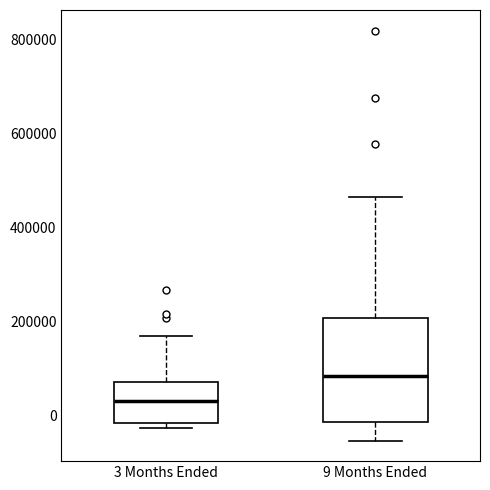

Which box is the tallest, from its lower edge to its upper edge?

9 Months Ended